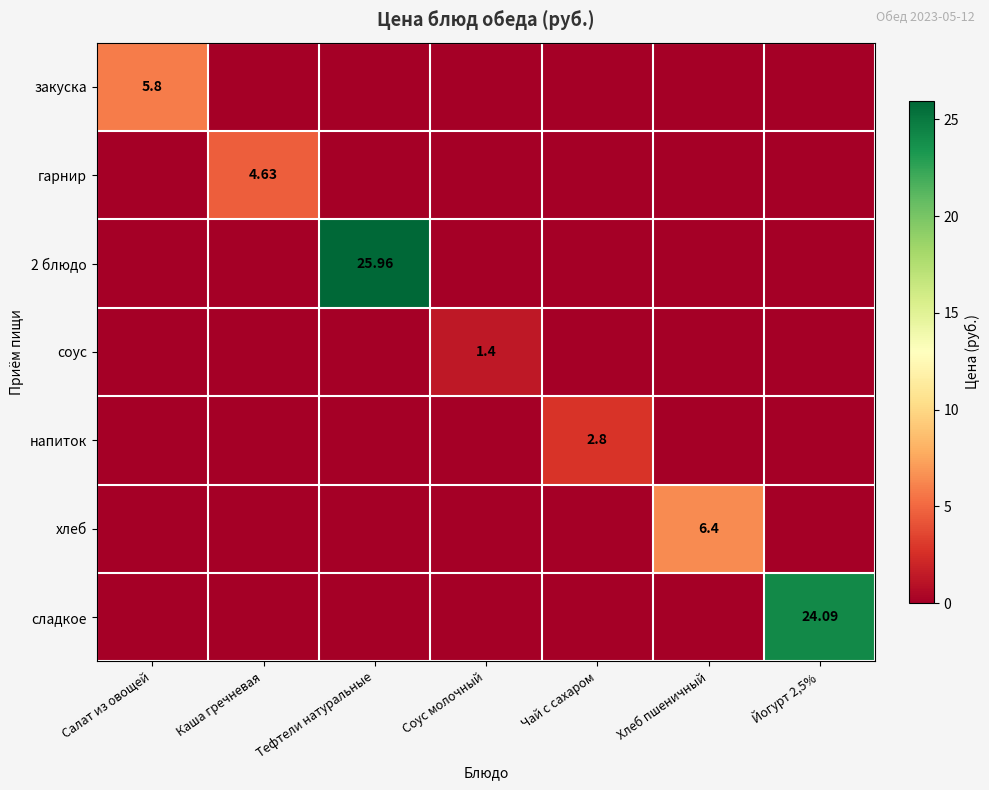

Rank the series at Тефтели натуральные from lowest to highest value.

закуска, гарнир, соус, напиток, хлеб, сладкое, 2 блюдо